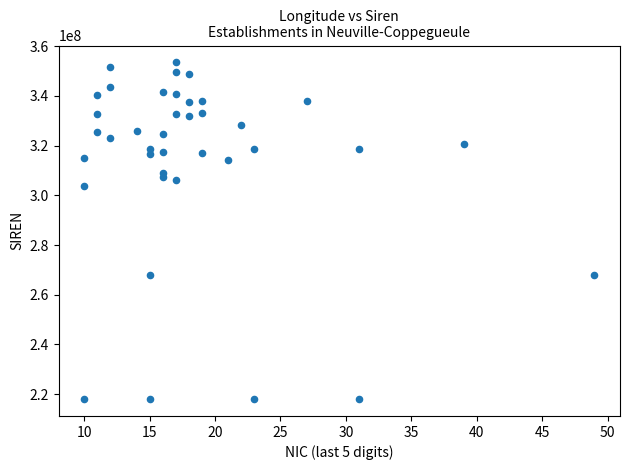

What is the range of X values (max minus min)?

39